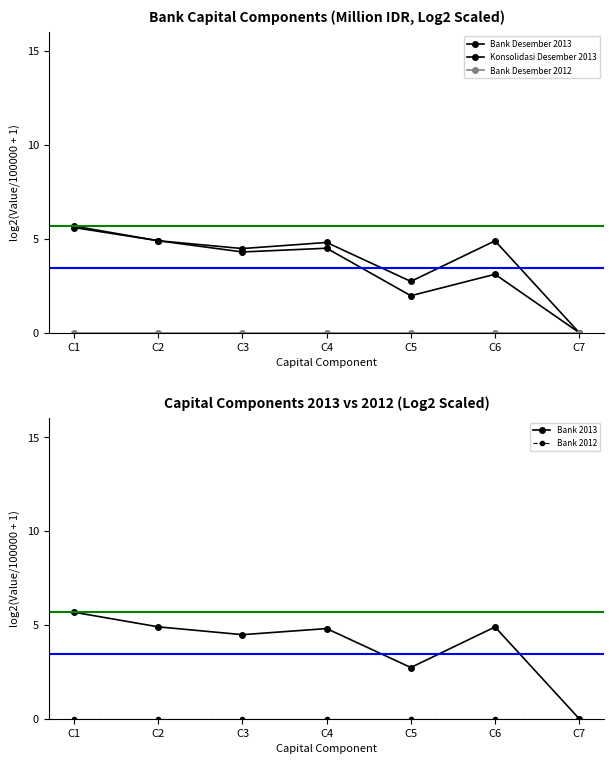

How many categories are shown in the chart?

7